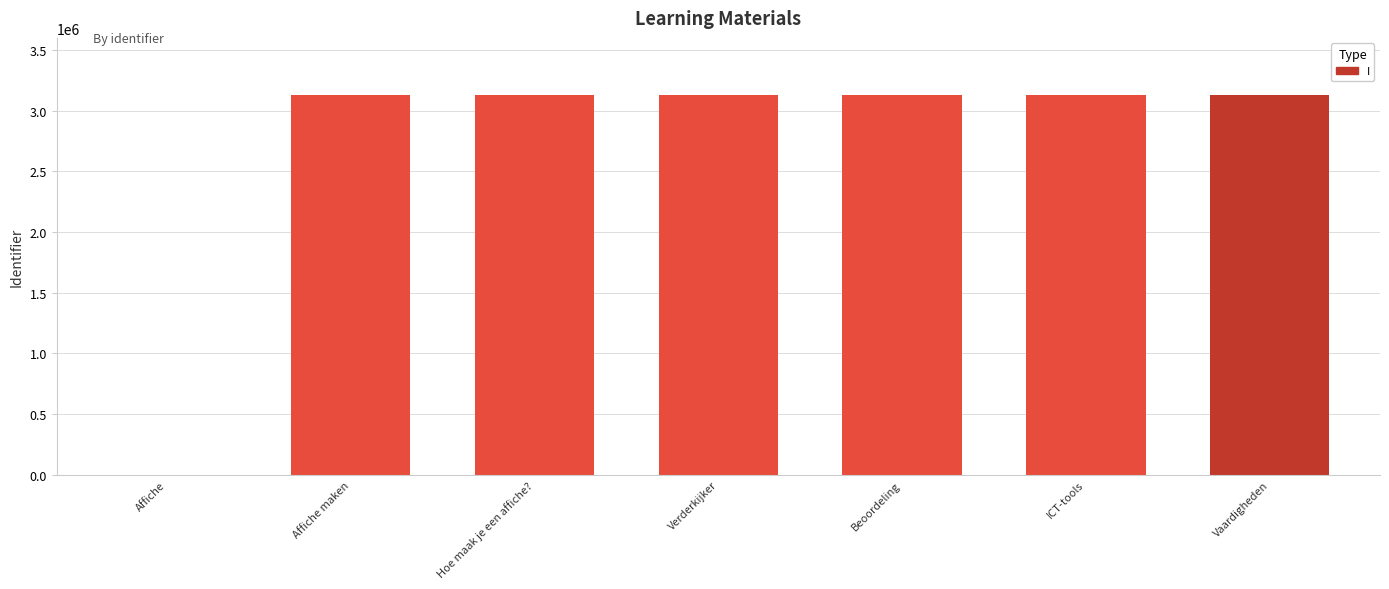

Are the bars horizontal?

No